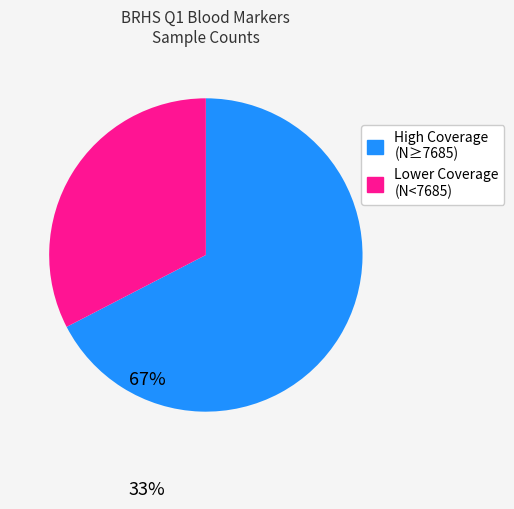

Is there a majority slice in this chart?

Yes